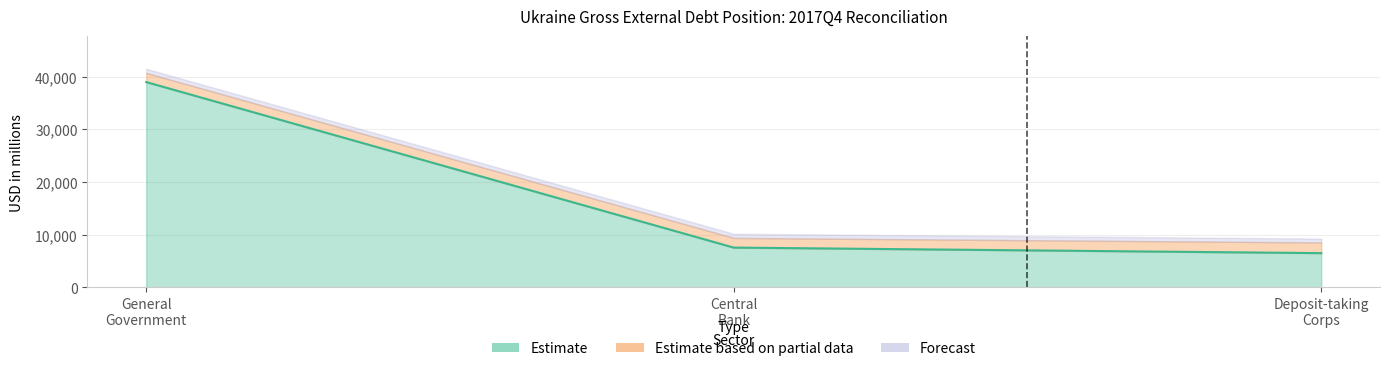

True or false: Estimate has a value of 3483 at Central Bank.

False